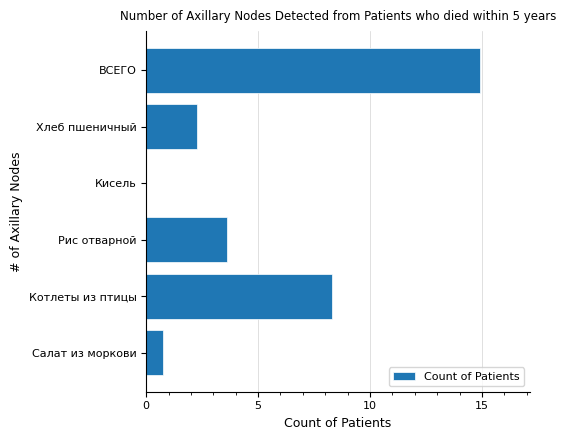

True or false: the data shows 8.3 at Котлеты из птицы.

True